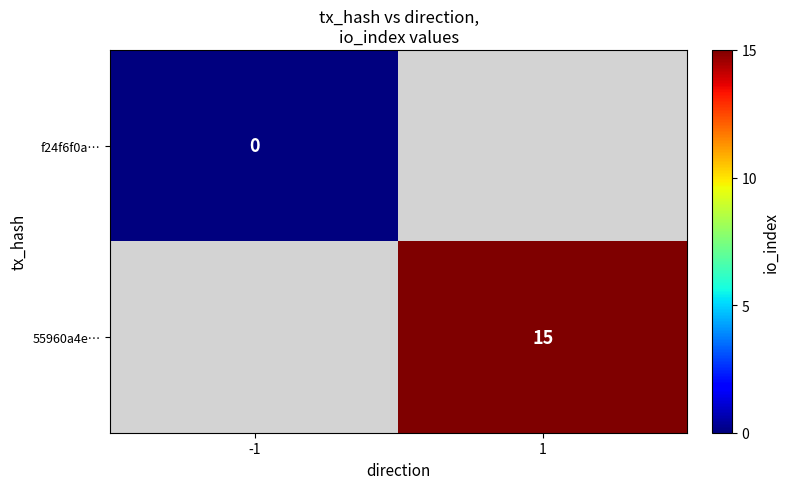

Which label corresponds to the largest value in the chart?

1